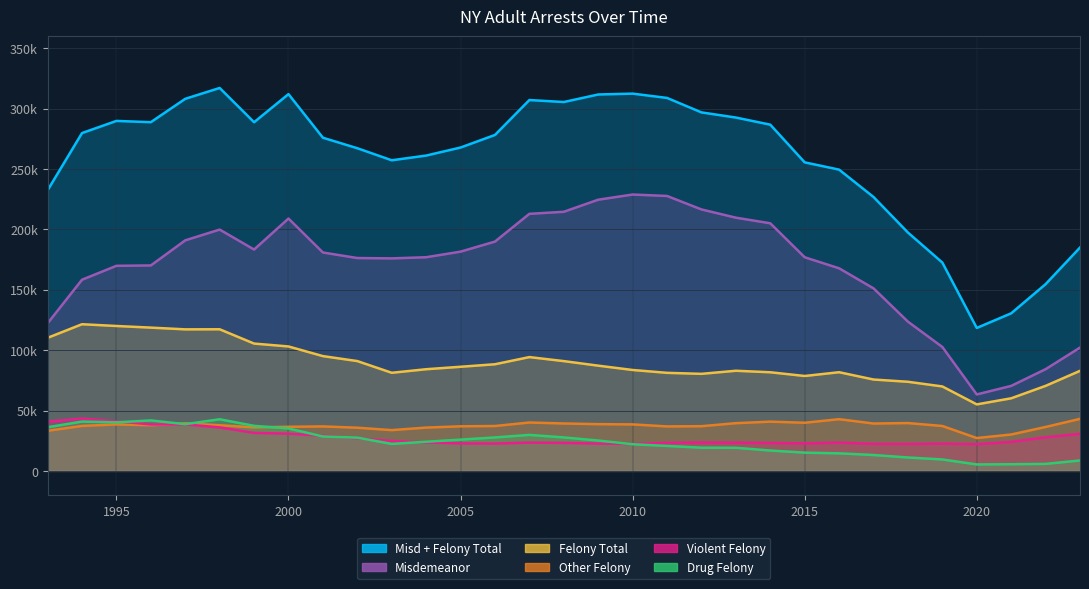

What is the difference between the Violent Felony values at 2018 and 2012?

1158